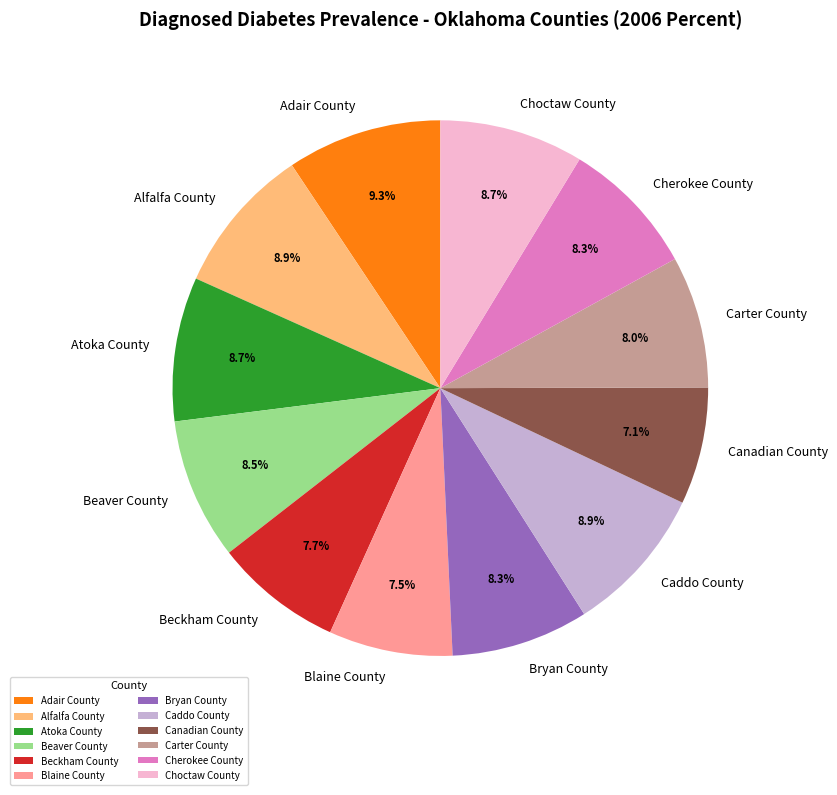

Does Beaver County account for over 50% of the chart?

No